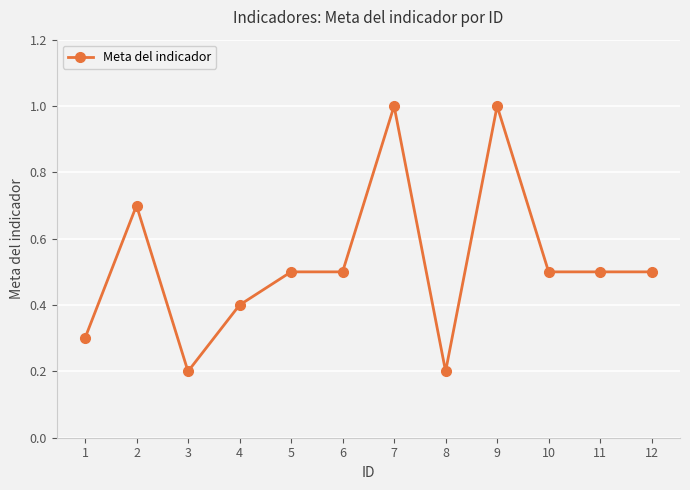

What value does the data have at 6?

0.5